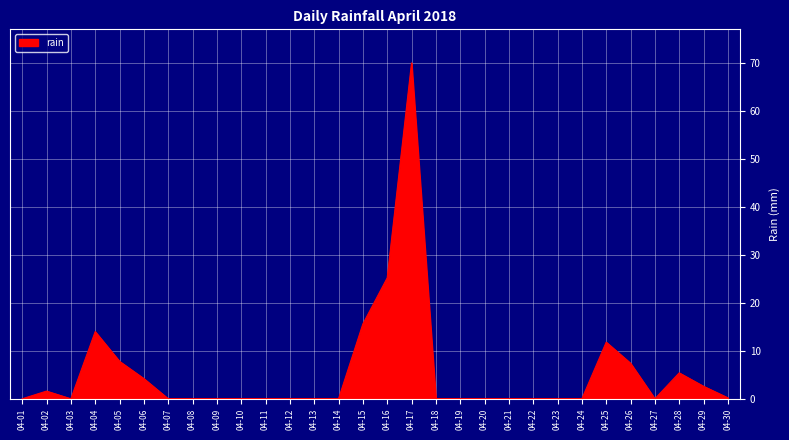

What is the greatest value displayed?

70.0